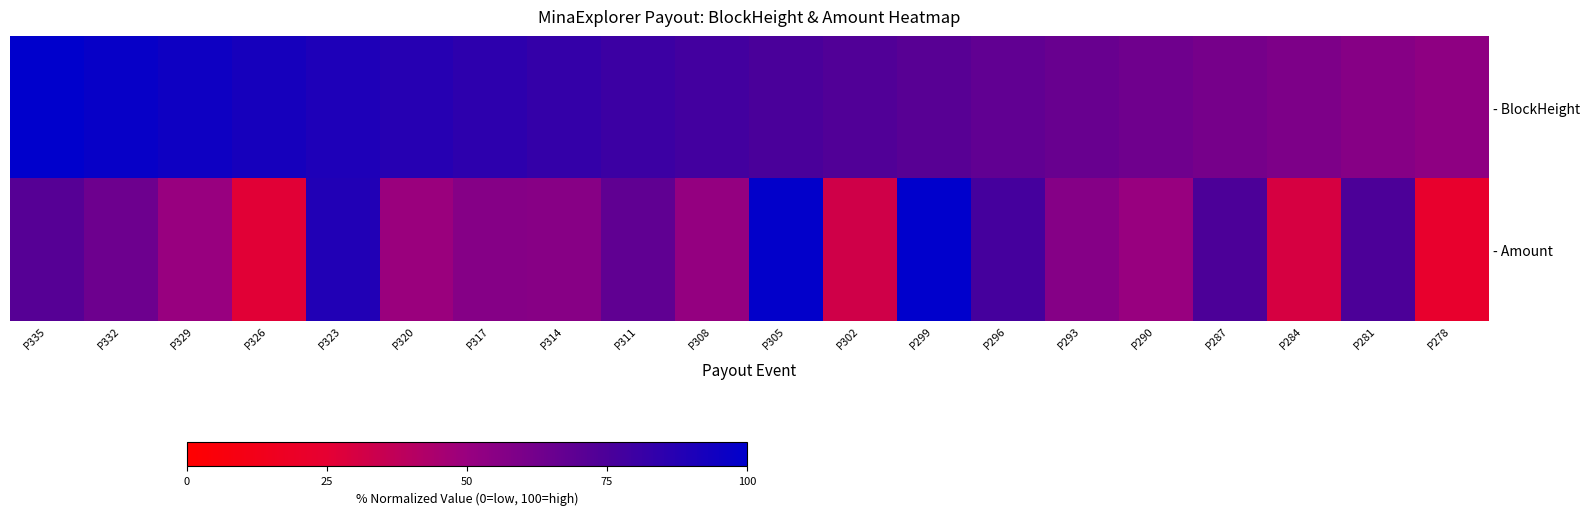

How many categories are shown in the chart?

20